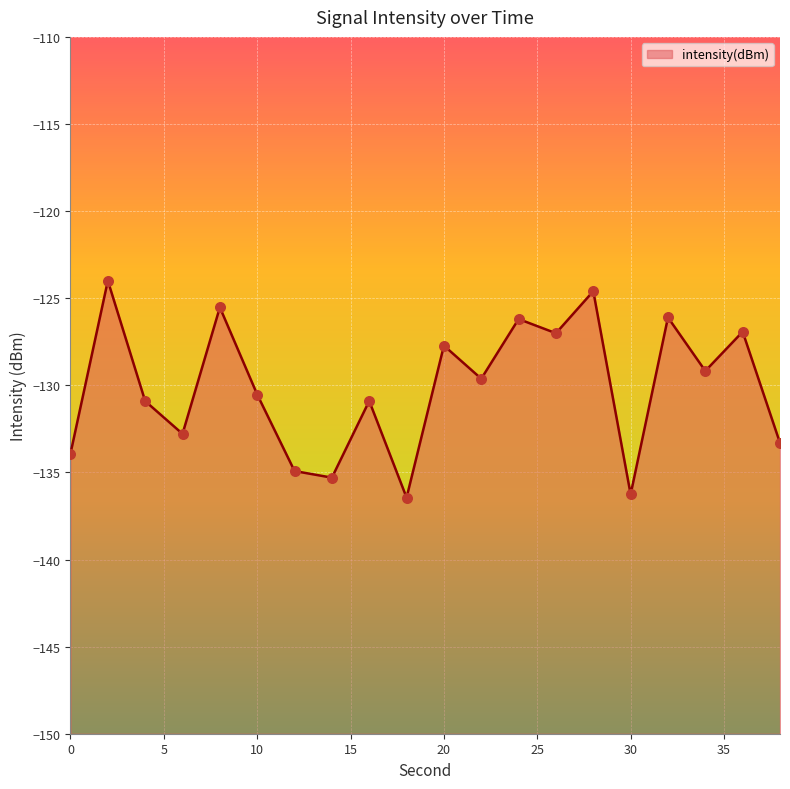

Which has a higher value, 14 or 16?

16